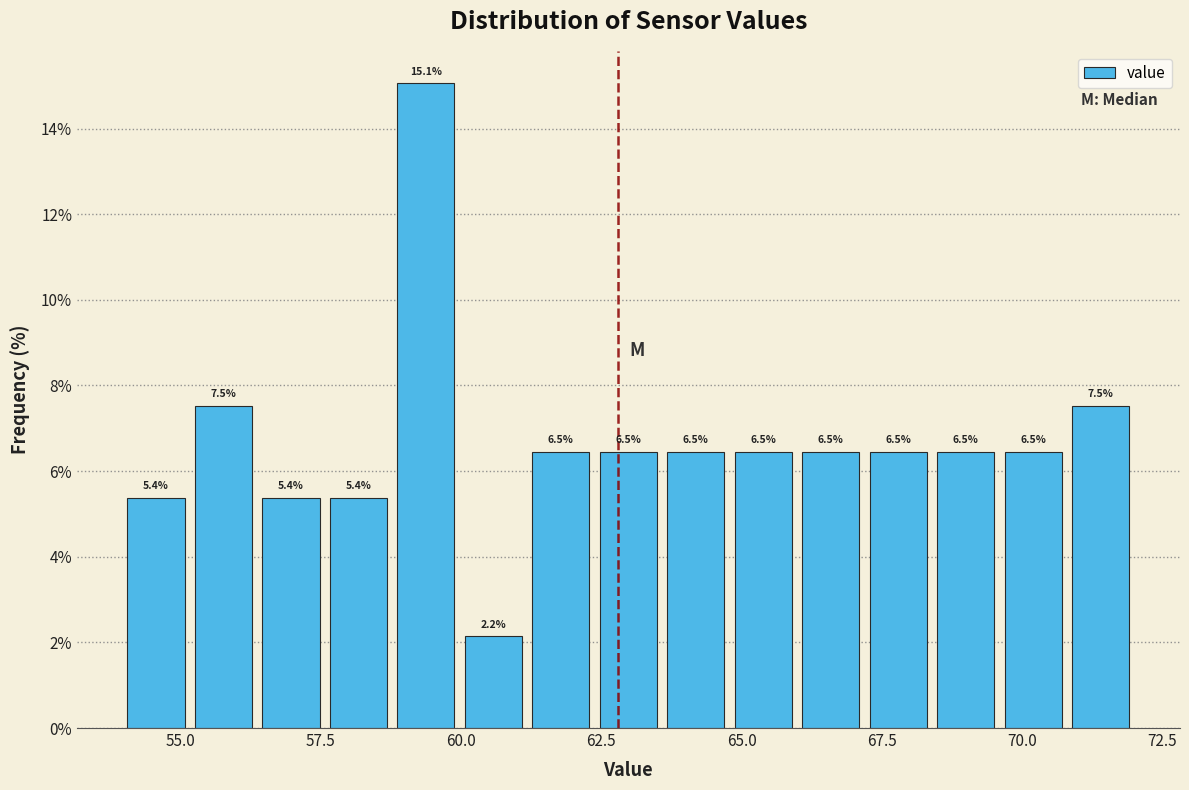

Read against the x-axis, roughly where is the centre of the tallest bar?

59.5